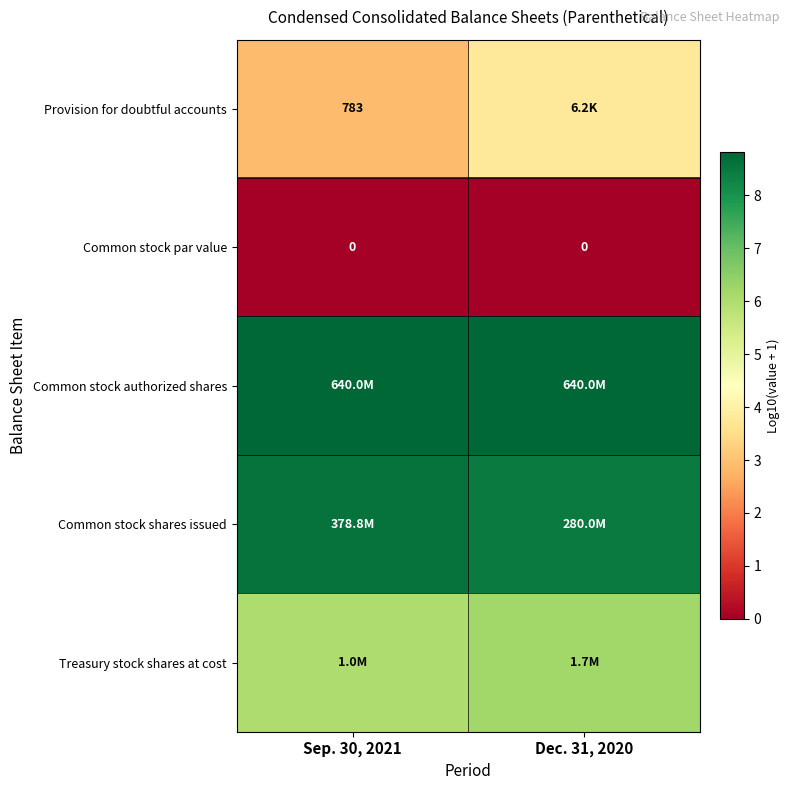

At how many categories does at least one series exceed 5?

2